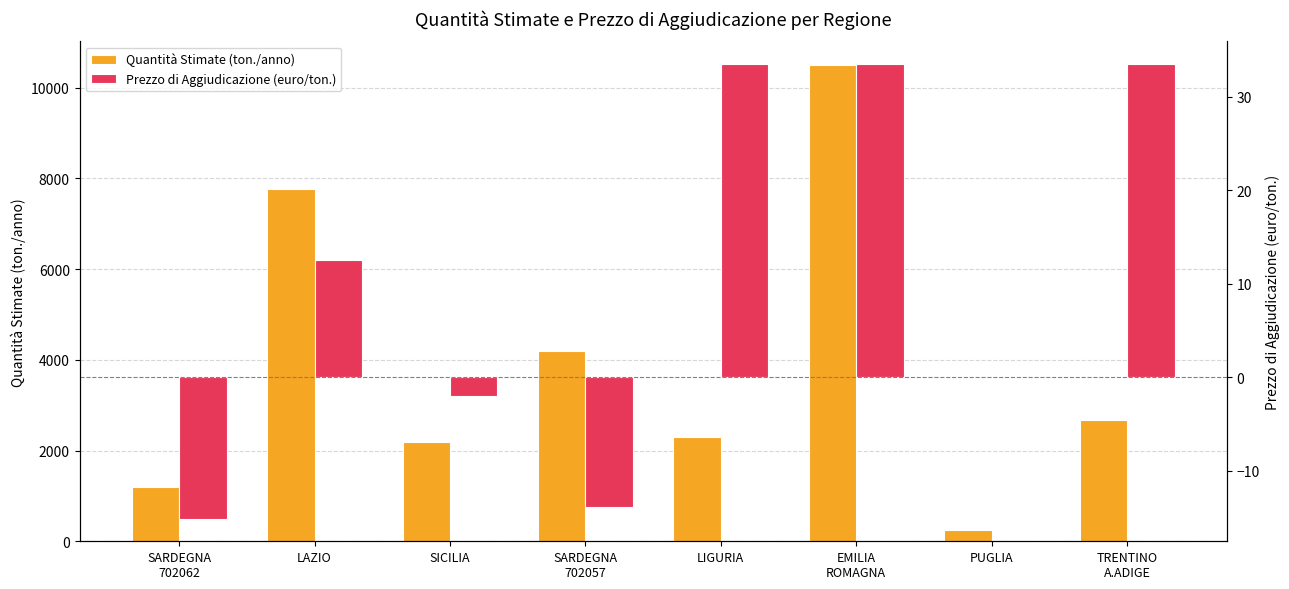

Rank the series at SARDEGNA
702057 from lowest to highest value.

Prezzo di Aggiudicazione (euro/ton.), Quantità Stimate (ton./anno)